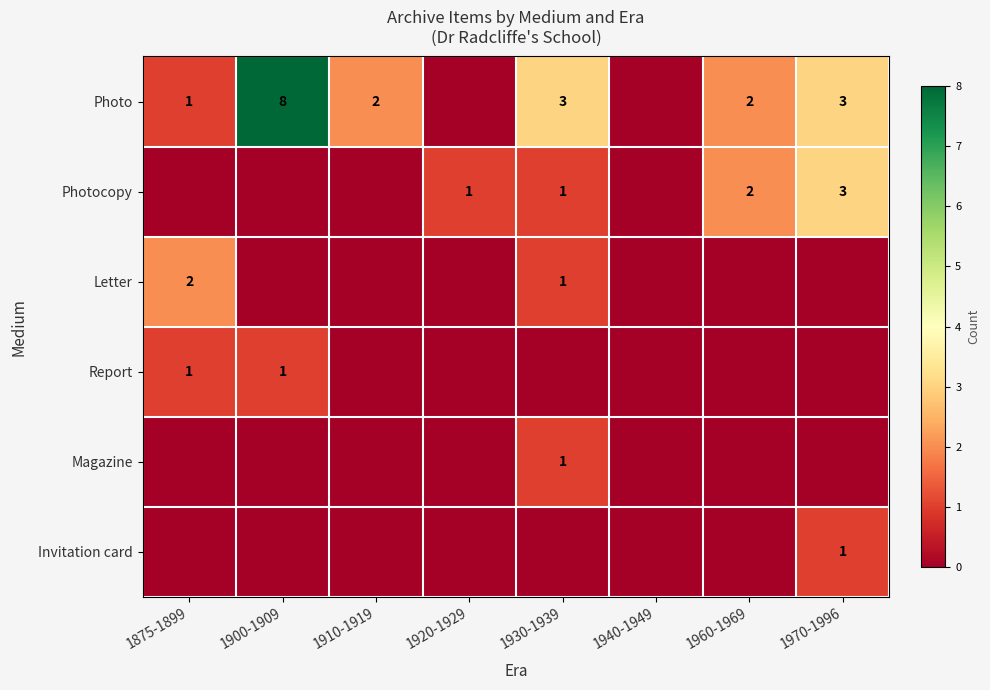

Which category has the highest value across all series?

1900-1909